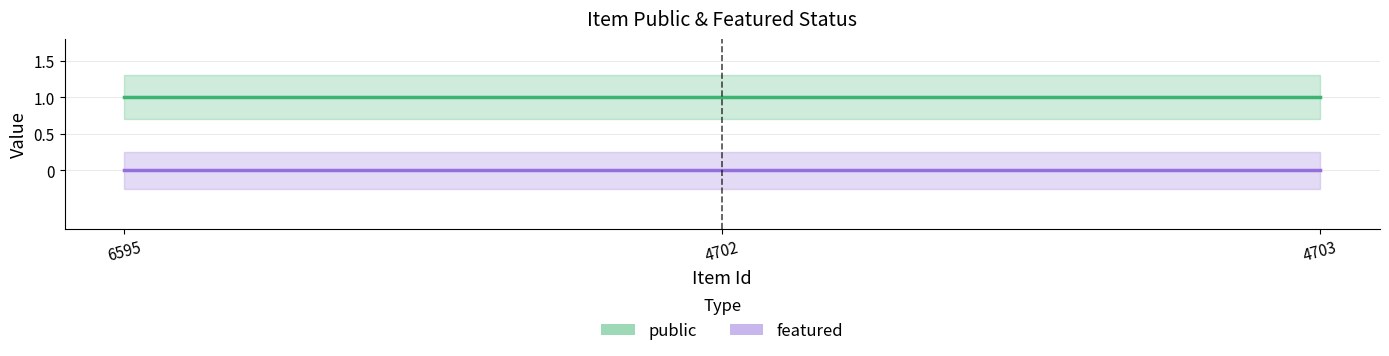

Where is featured nearest to the value 0?

6595